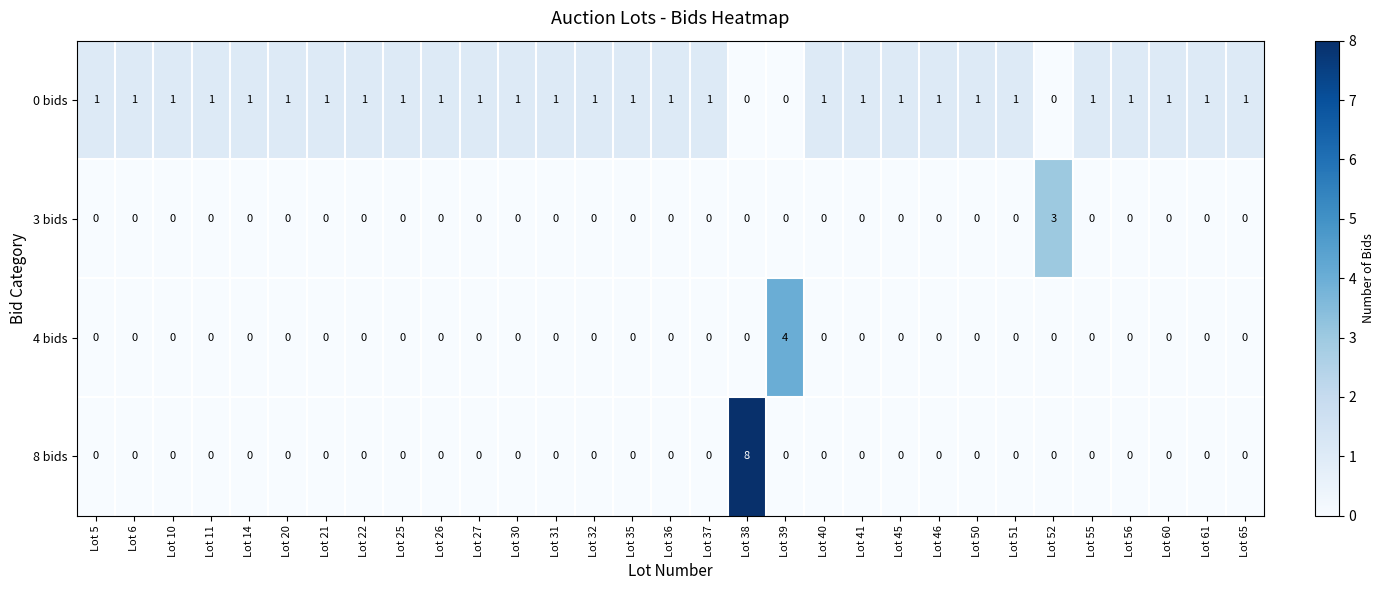

Which label corresponds to the largest value in the chart?

Lot 38